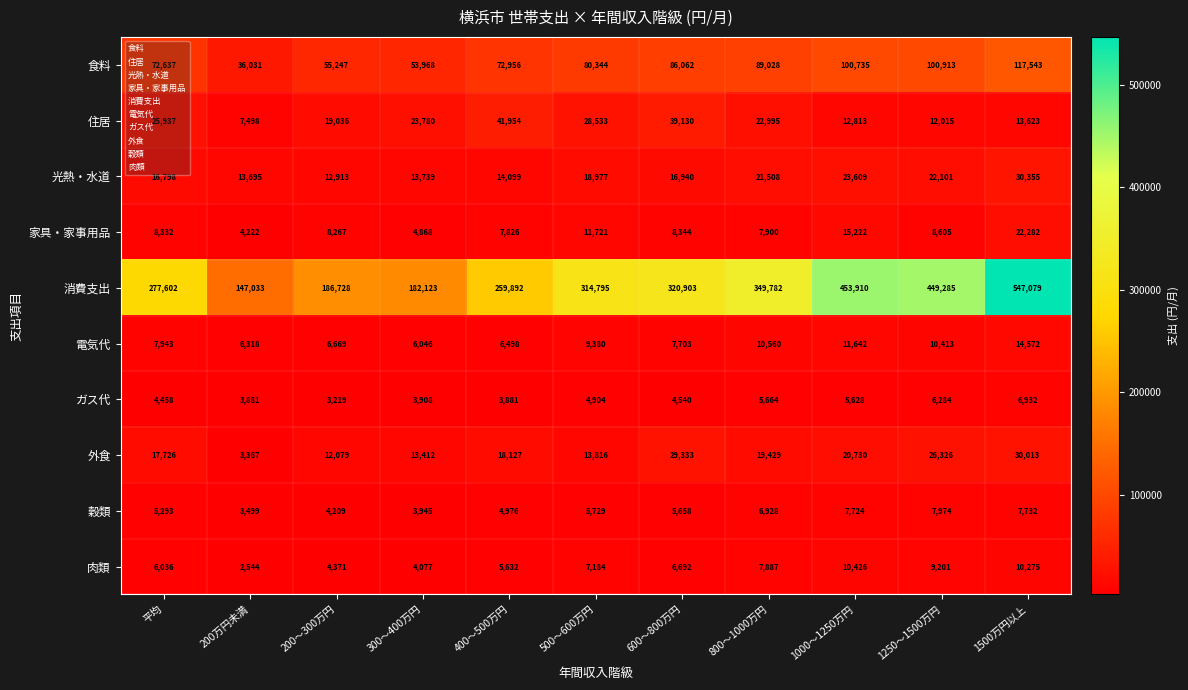

List the labels in order of 外食 value, largest first.

1500万円以上, 600～800万円, 1250～1500万円, 1000～1250万円, 800～1000万円, 400～500万円, 平均, 500～600万円, 300～400万円, 200～300万円, 200万円未満